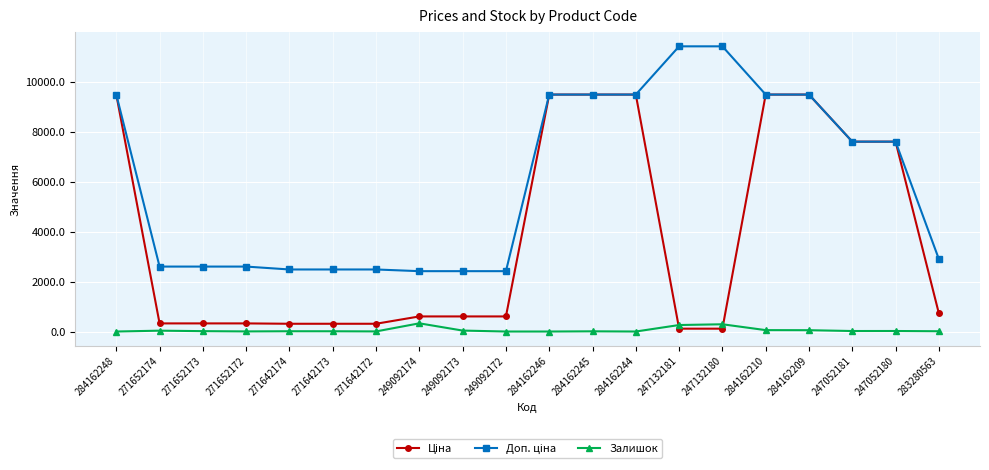

What is the maximum value shown in the chart?

11410.0